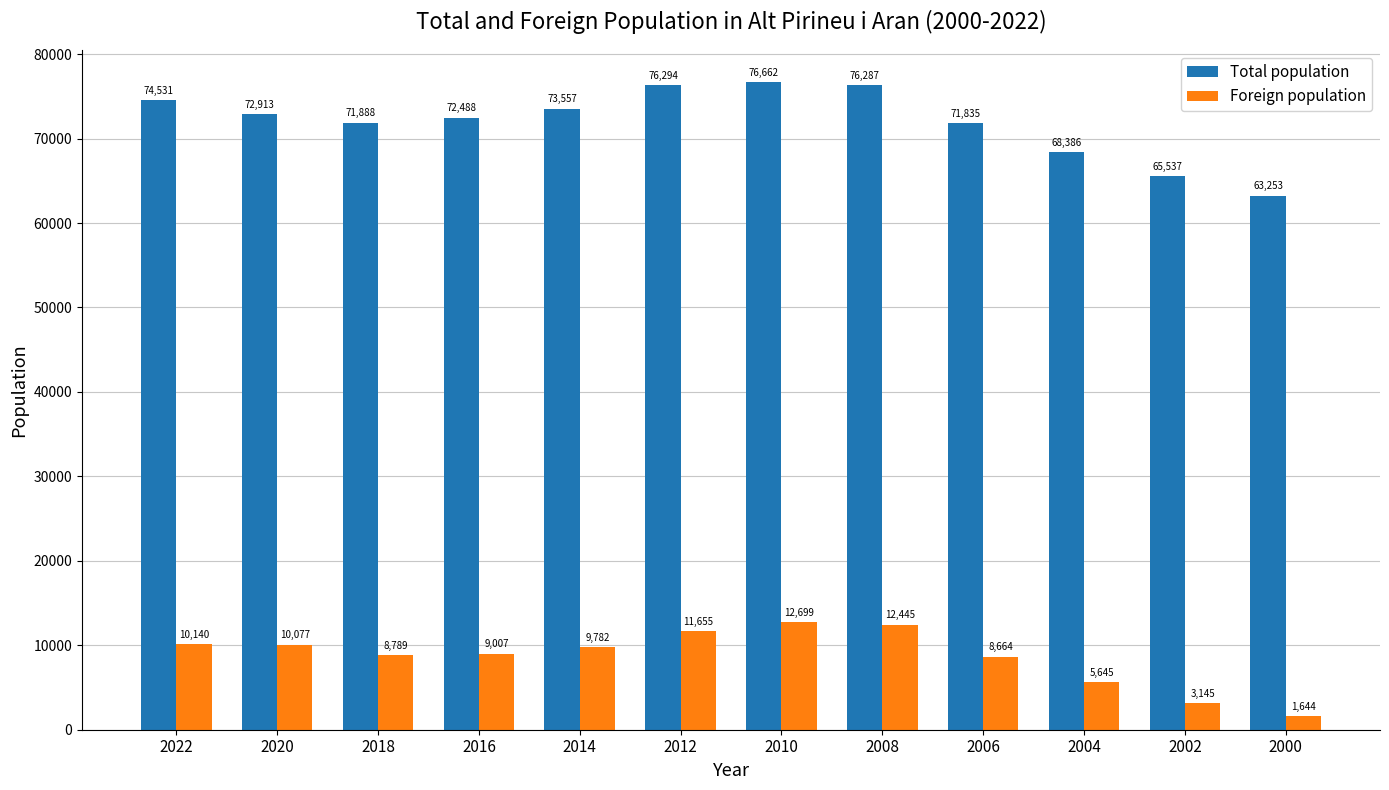

At which label is Total population closest to 69957?

2004